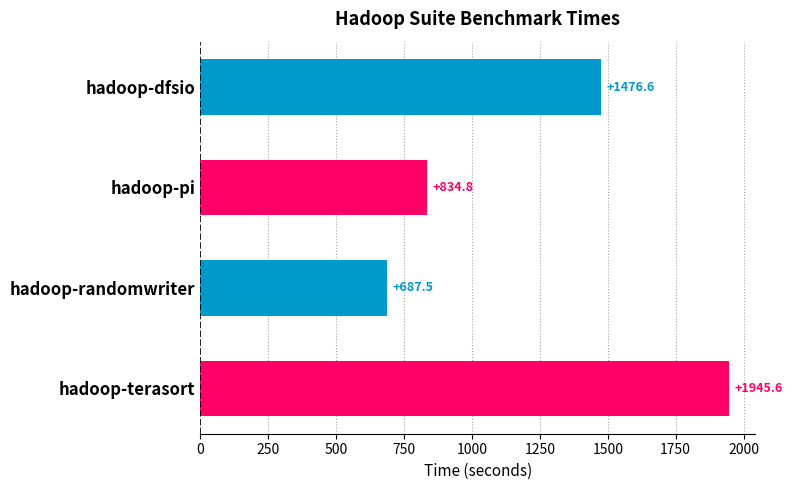

What is the sum of all values?

4944.5